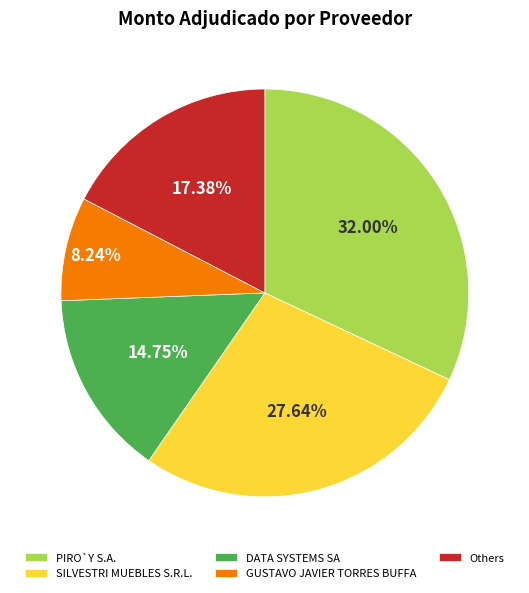

To the nearest percent, what is the difference between the largest and smallest slice percentages?

24%